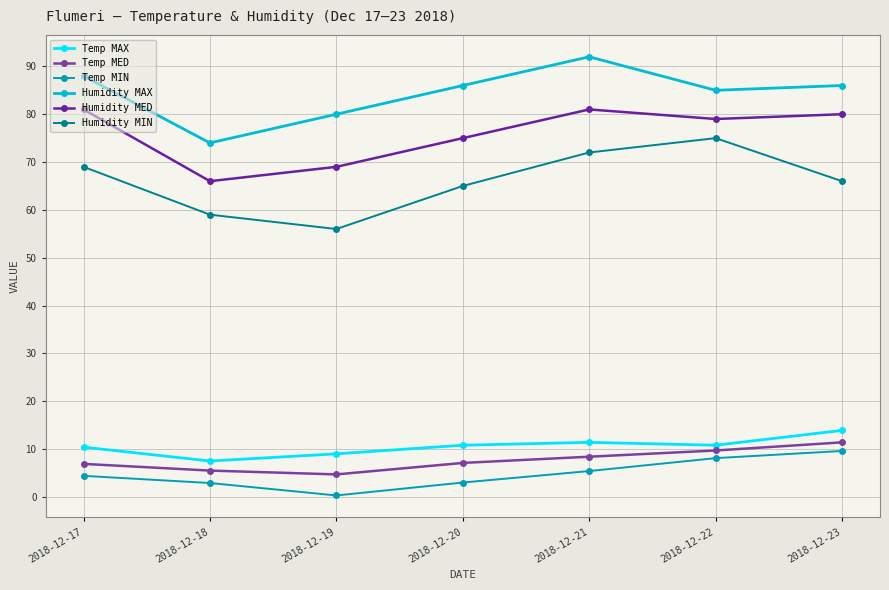

Which series changed the most between 2018-12-18 and 2018-12-21?

Humidity MAX